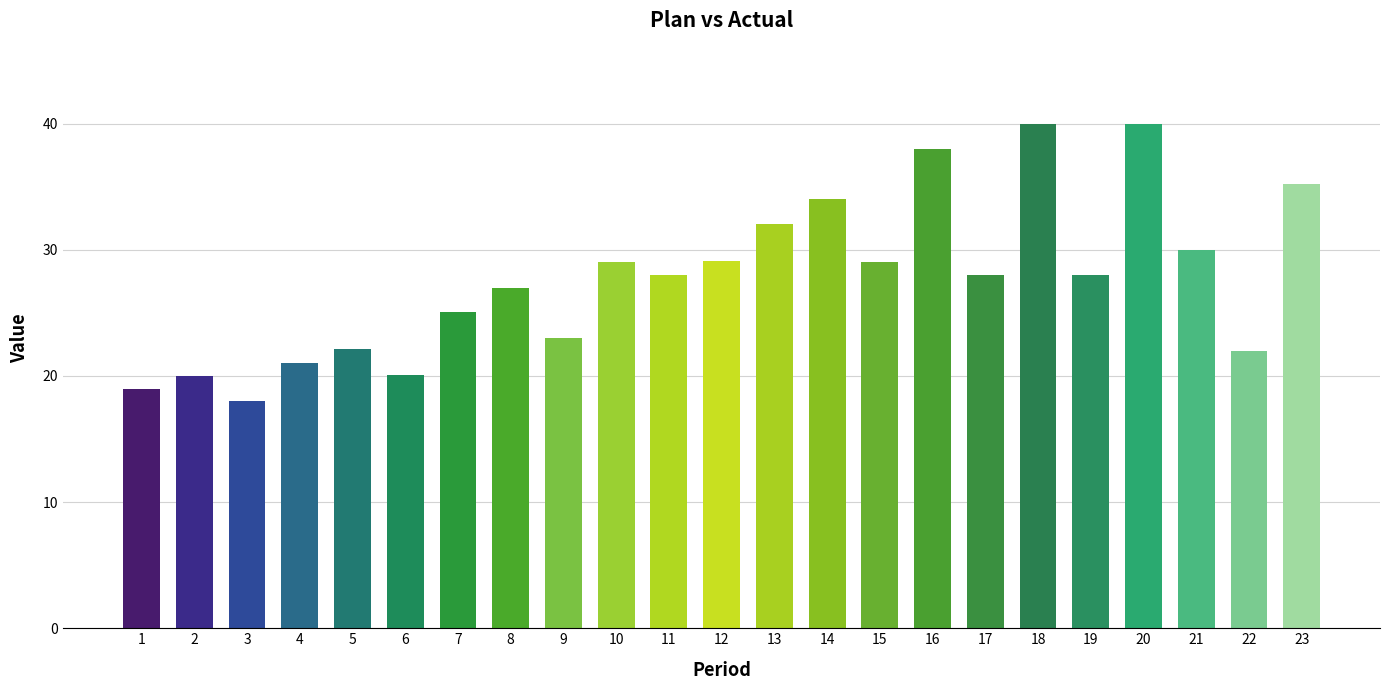

What is the difference between the values at 4 and 12?

8.1